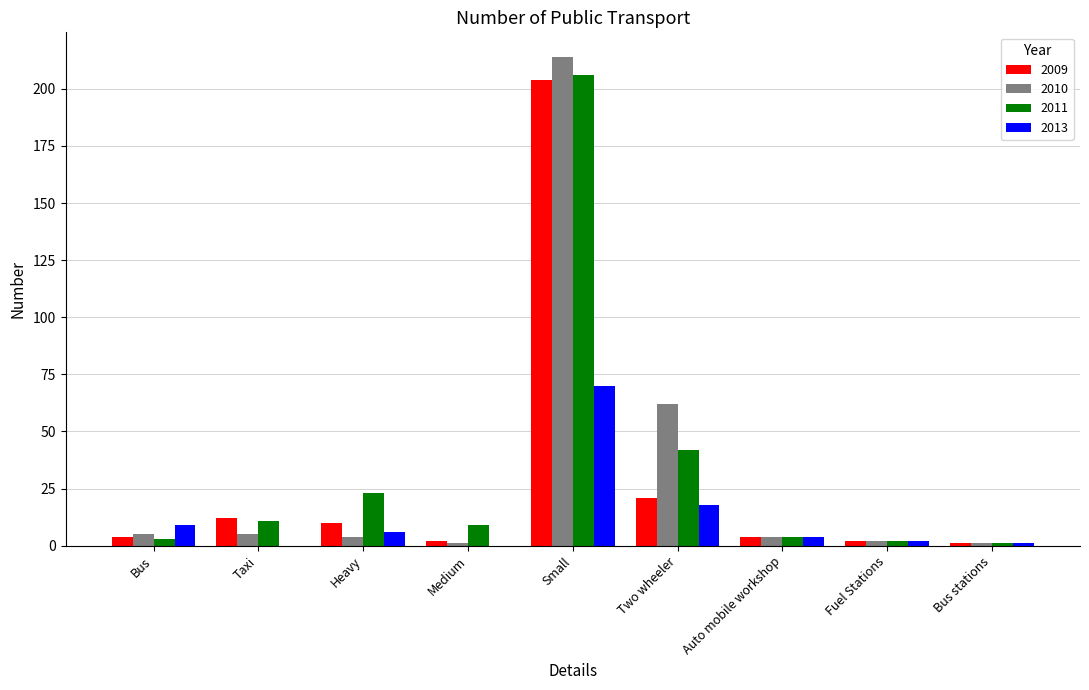

Which category has the highest value across all series?

Small